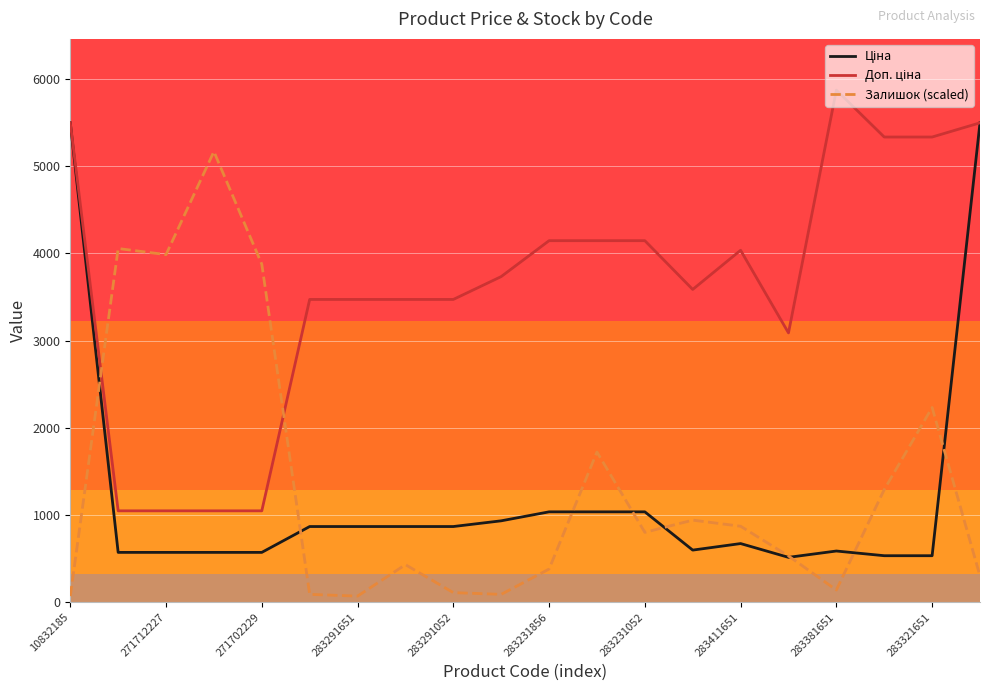

At how many categories does at least one series exceed 3946?

12